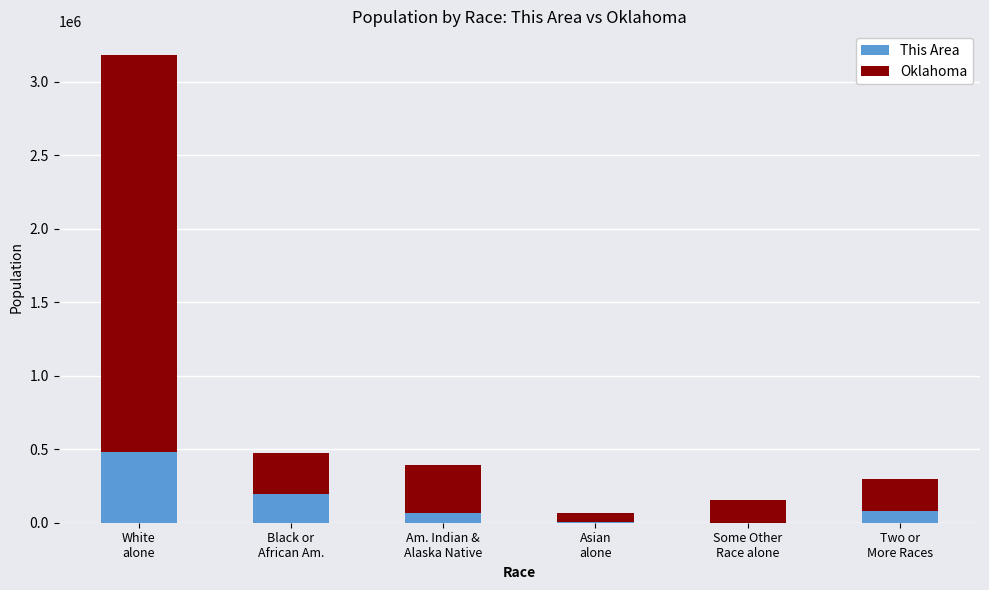

Count the number of categories in the chart.

6